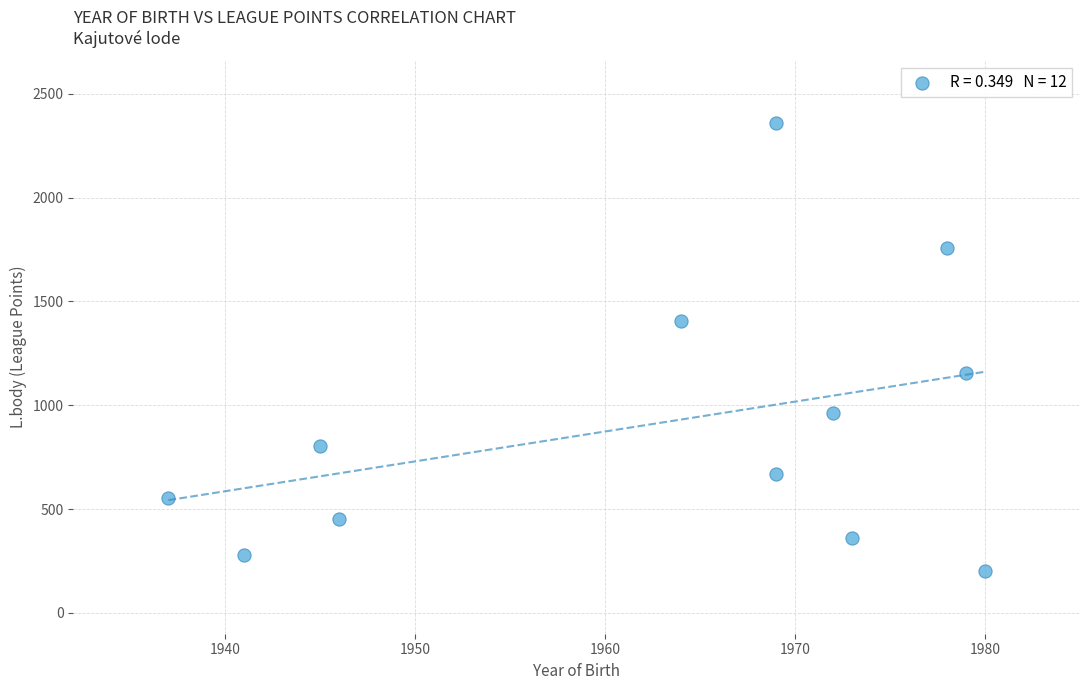

What is the range of Y values (max minus min)?

2158